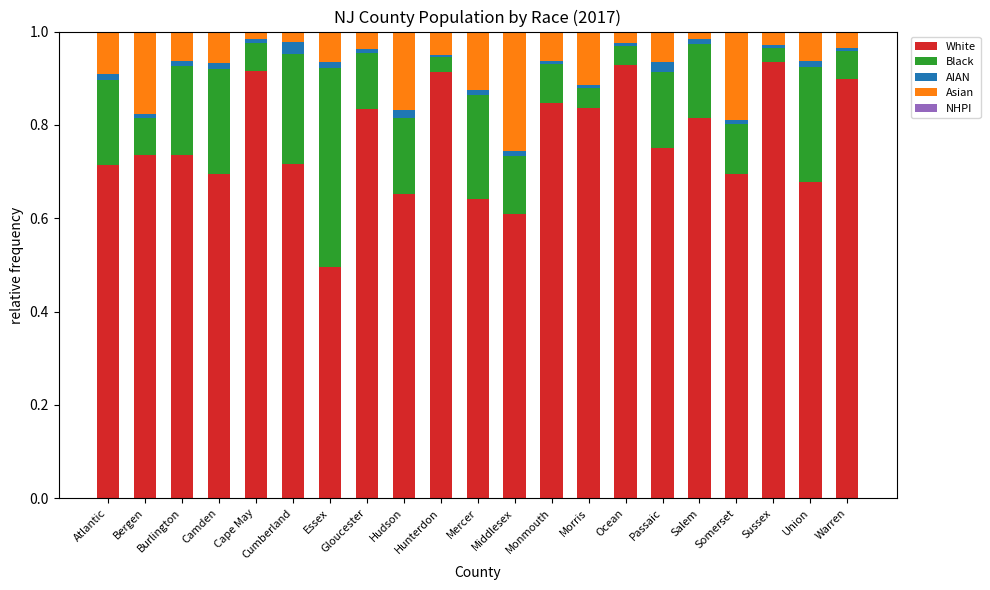

The value of White at Essex is 0.8. True or false?

False